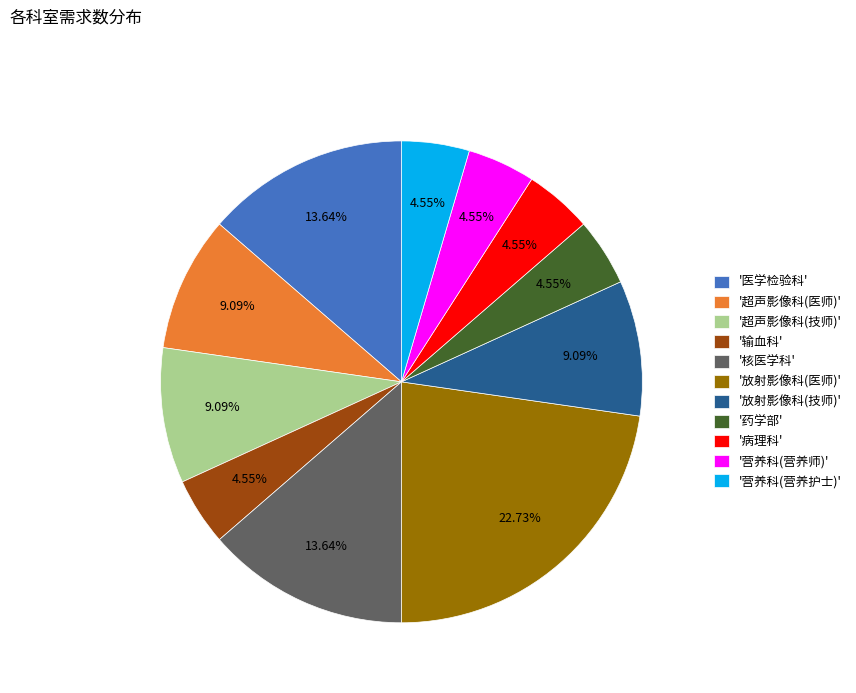

Which category has the biggest portion of the pie?

'放射影像科(医师)'